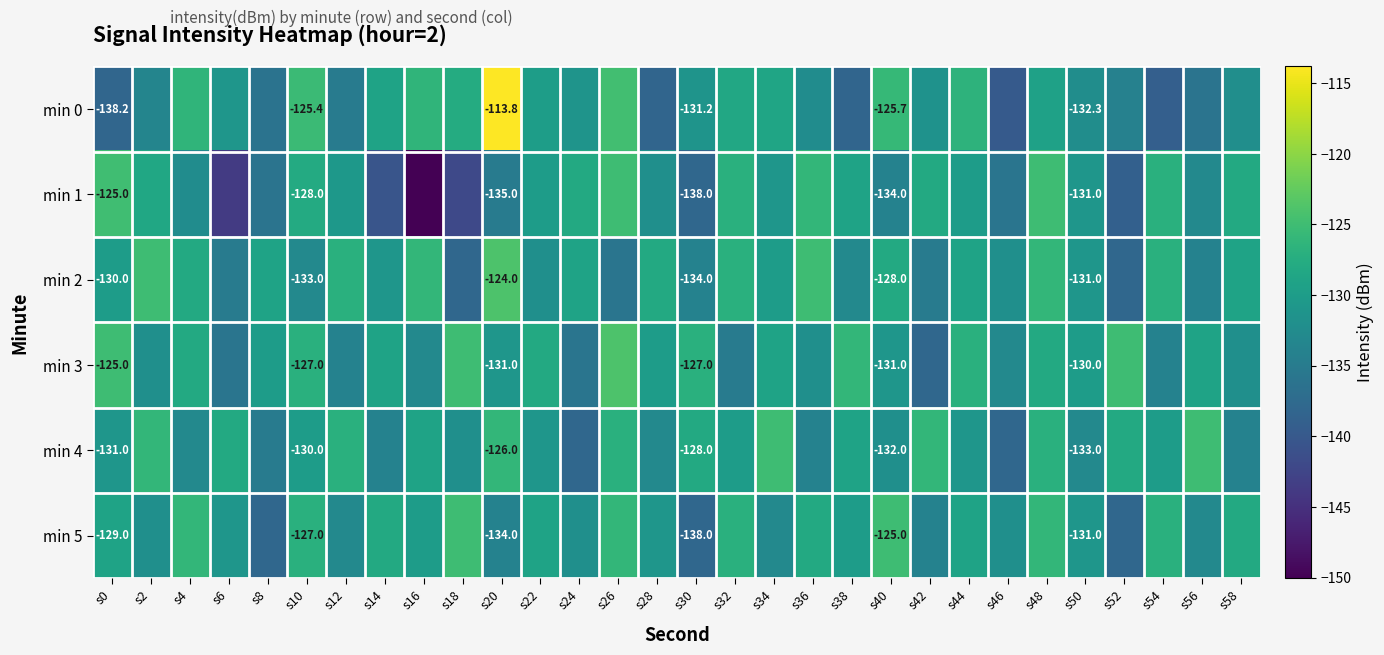

What is the average value of the min 3 series?

-130.1